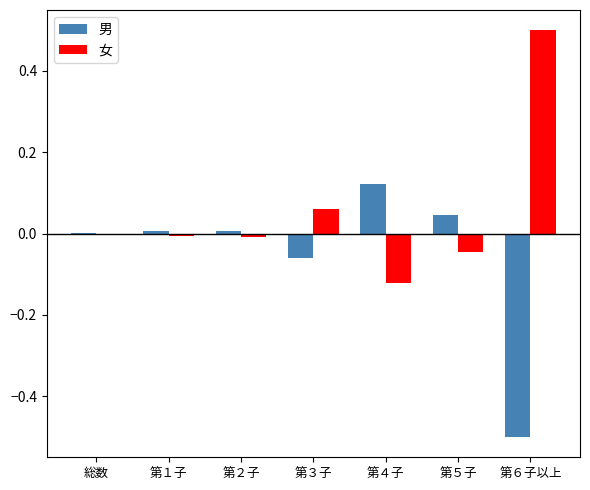

Is the value of 男 at 第３子 greater than the value of 女 at 第２子?

No